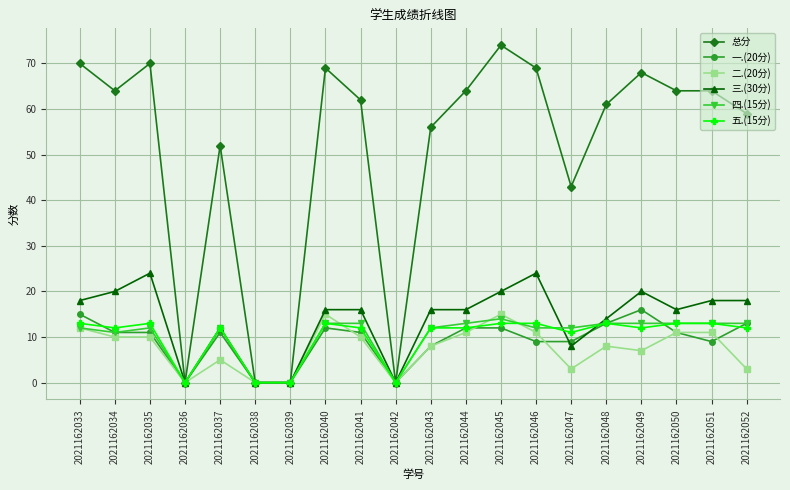

What is the difference between the second highest and second lowest values in the 三.(30分) series?

24